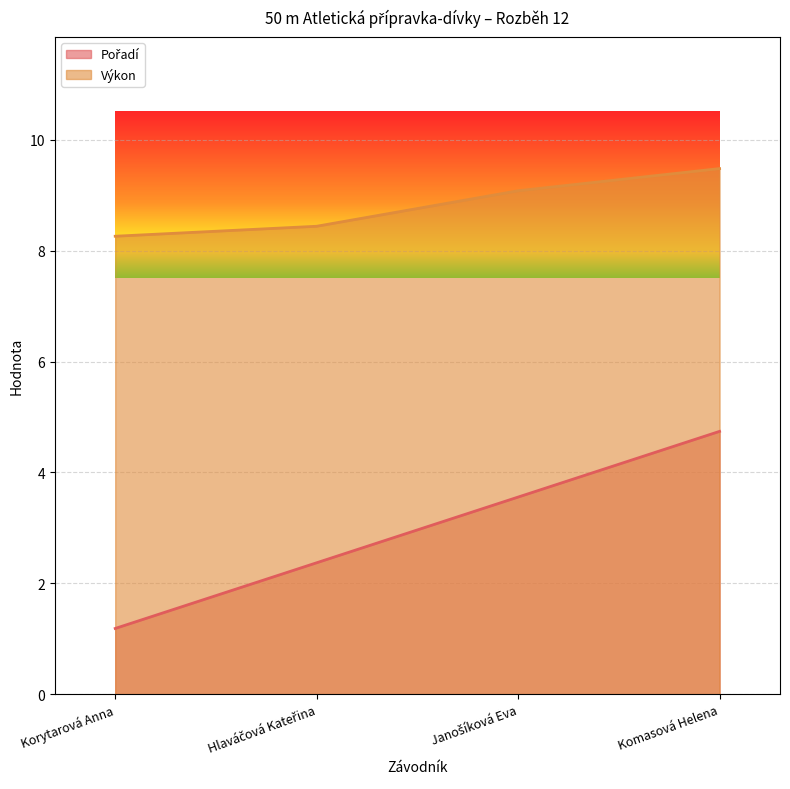

How many data points in Pořadí are above 3?

2